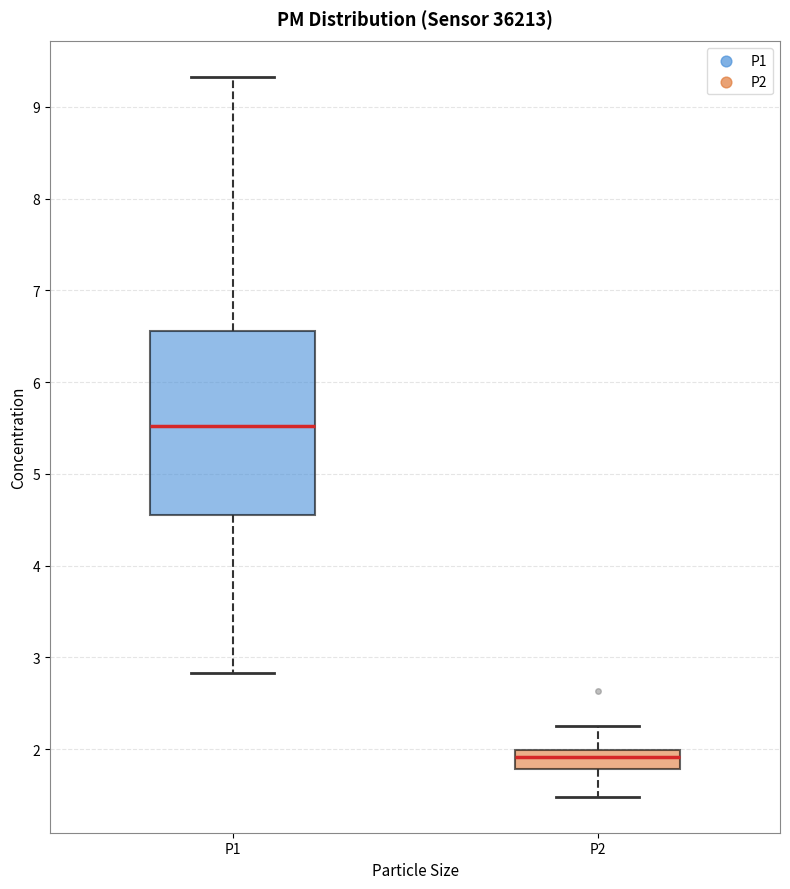

Which box has the highest median line?

P1